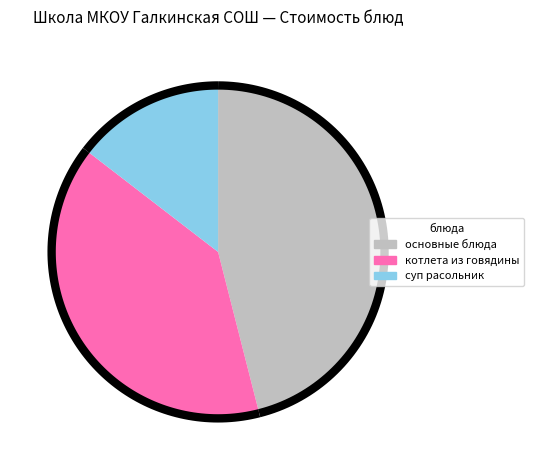

The суп расольник slice represents 9% of the pie. True or false?

False